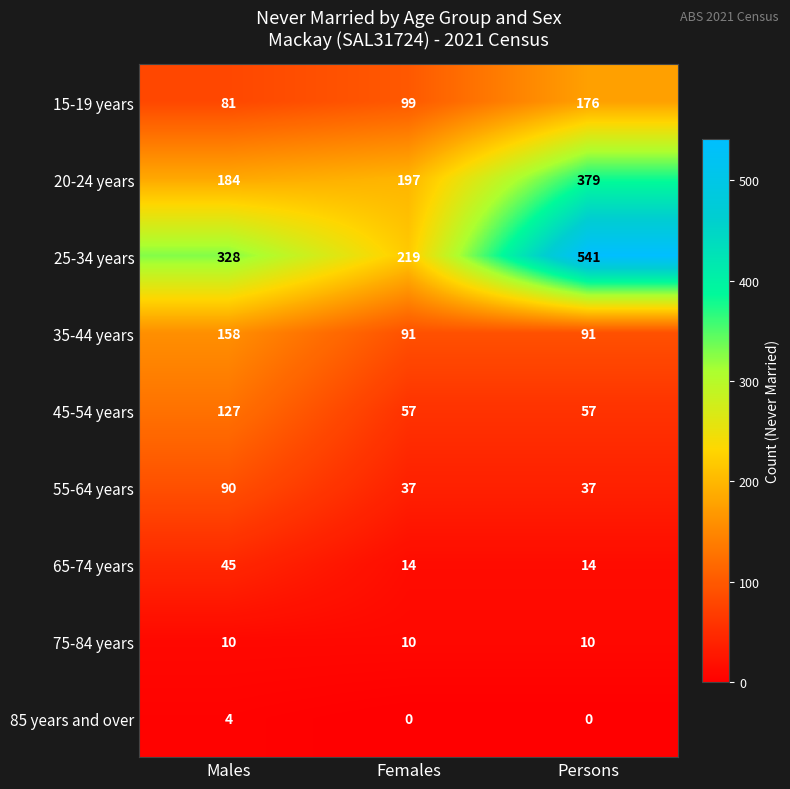

What is the difference between the maximum and minimum values in the 20-24 years series?

195